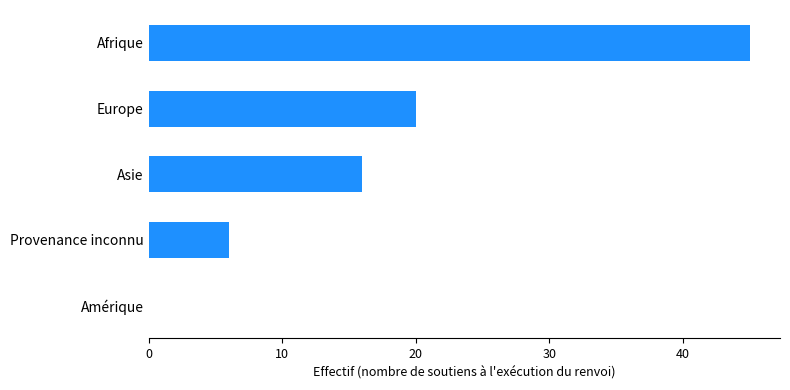

At which label is the value closest to 22?

Europe